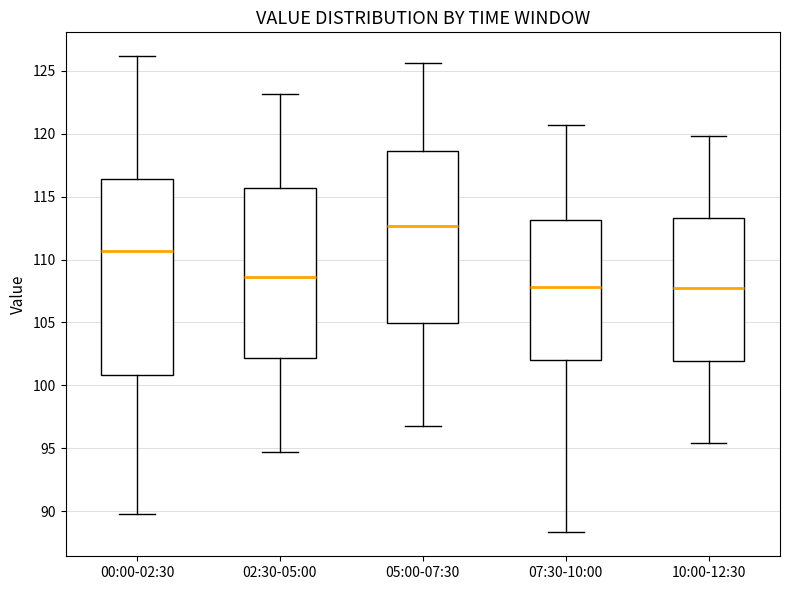

Where is the lower edge of the box for 02:30-05:00 on the y-axis? The values are not printed on the chart, so give them approximately, as read against the axis.

102.0